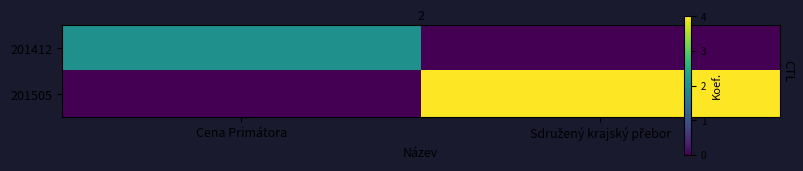

Rank the series at Cena Primátora from lowest to highest value.

201505, 201412